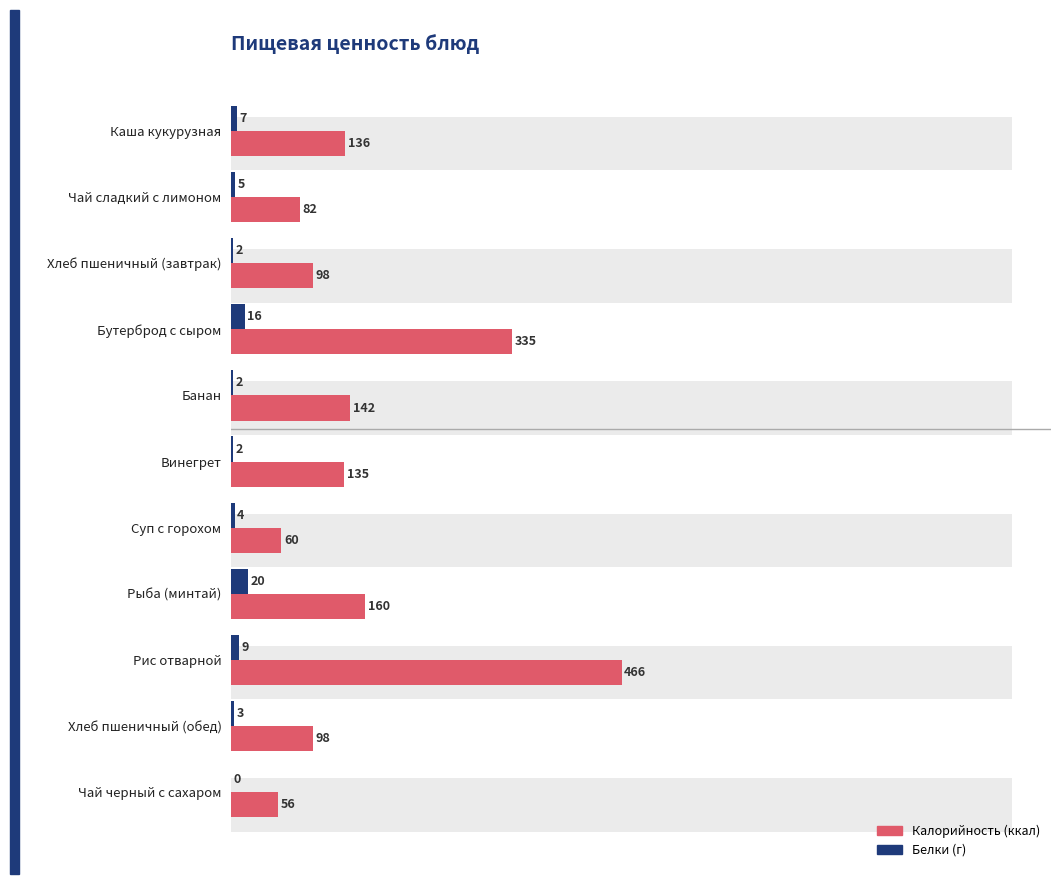

Rank the series by their average value, from highest to lowest.

Калорийность, Белки